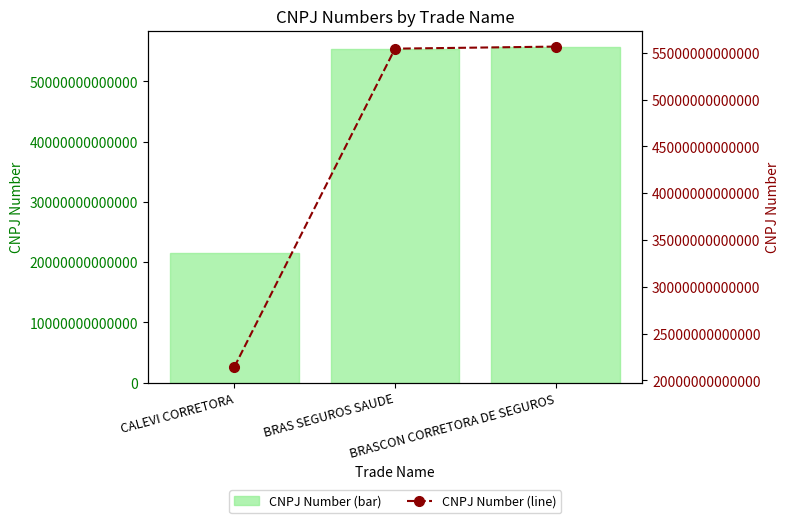

Which category has the lowest value across all series?

CALEVI CORRETORA